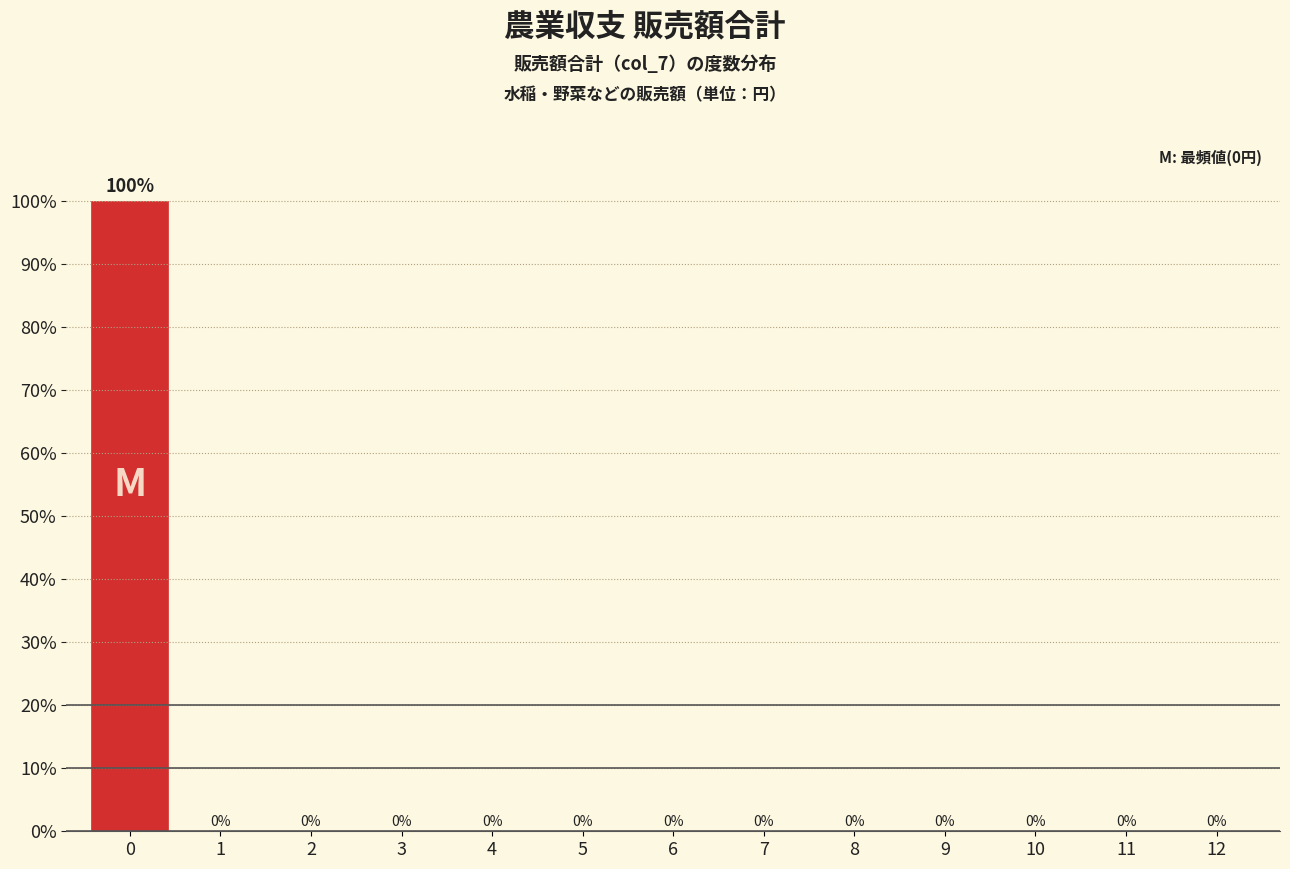

Reading left to right, list all the values displayed in this chart.

0=100	1=0	2=0	3=0	4=0	5=0	6=0	7=0	8=0	9=0	10=0	11=0	12=0